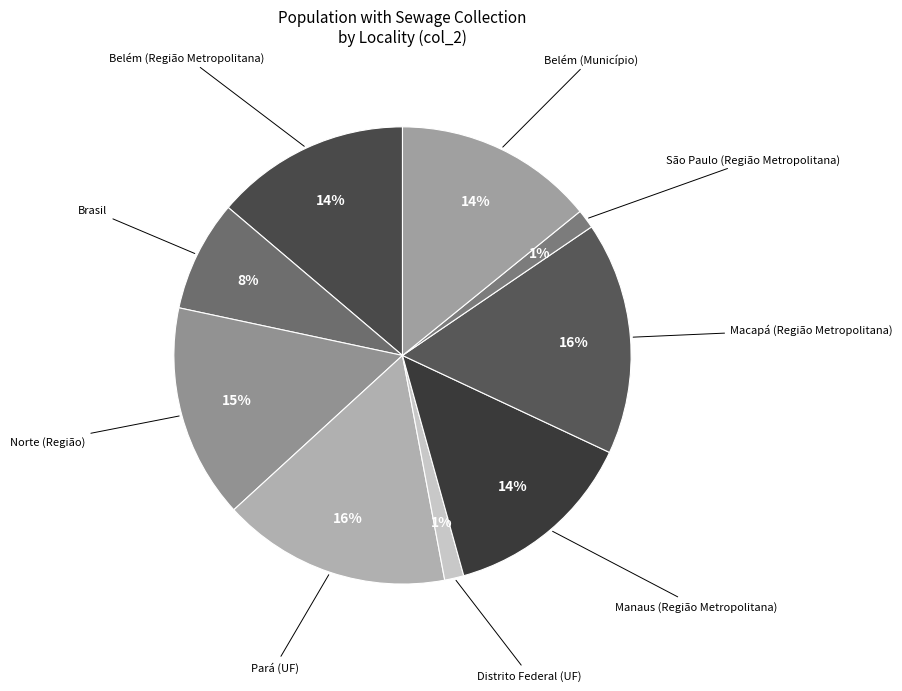

What percentage is the Macapá (Região Metropolitana) slice, to the nearest percent?

16%